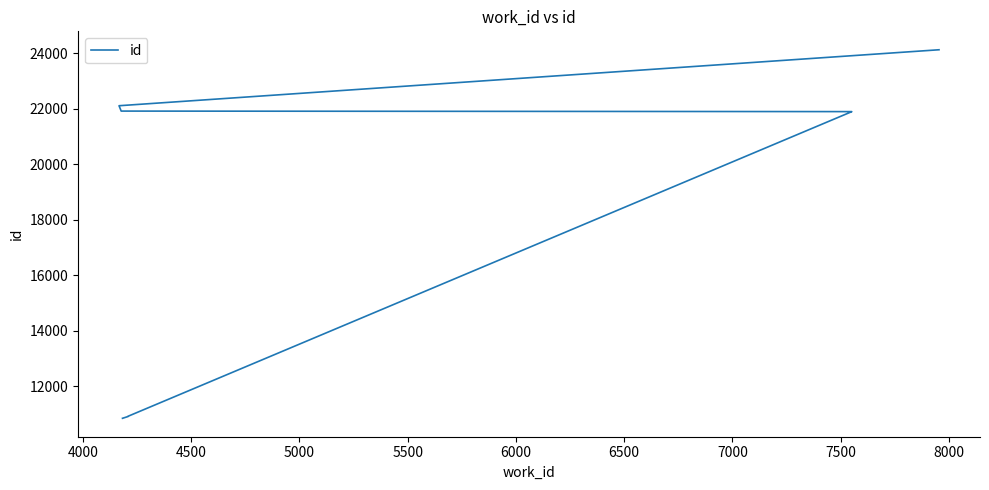

True or false: there are more than 2 points higher than both neighbors.

False